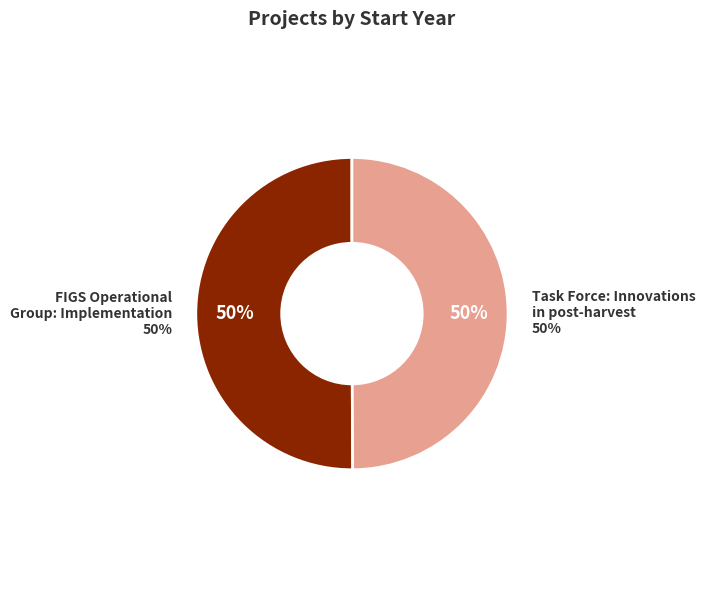

True or false: FIGS Operational Group: Implementation accounts for 50% of the total.

True